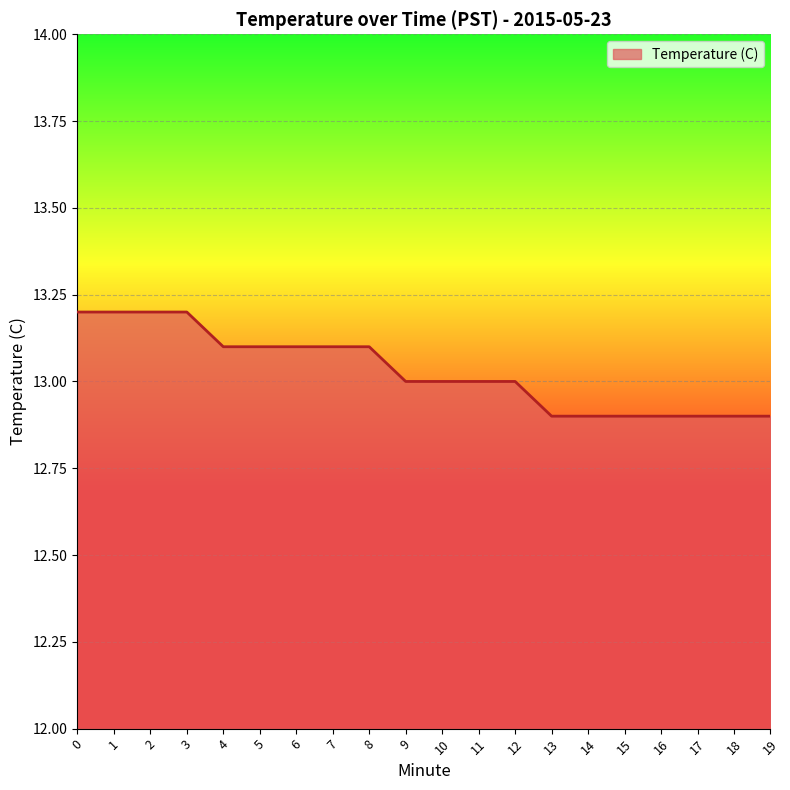

What is the smallest value displayed?

12.9